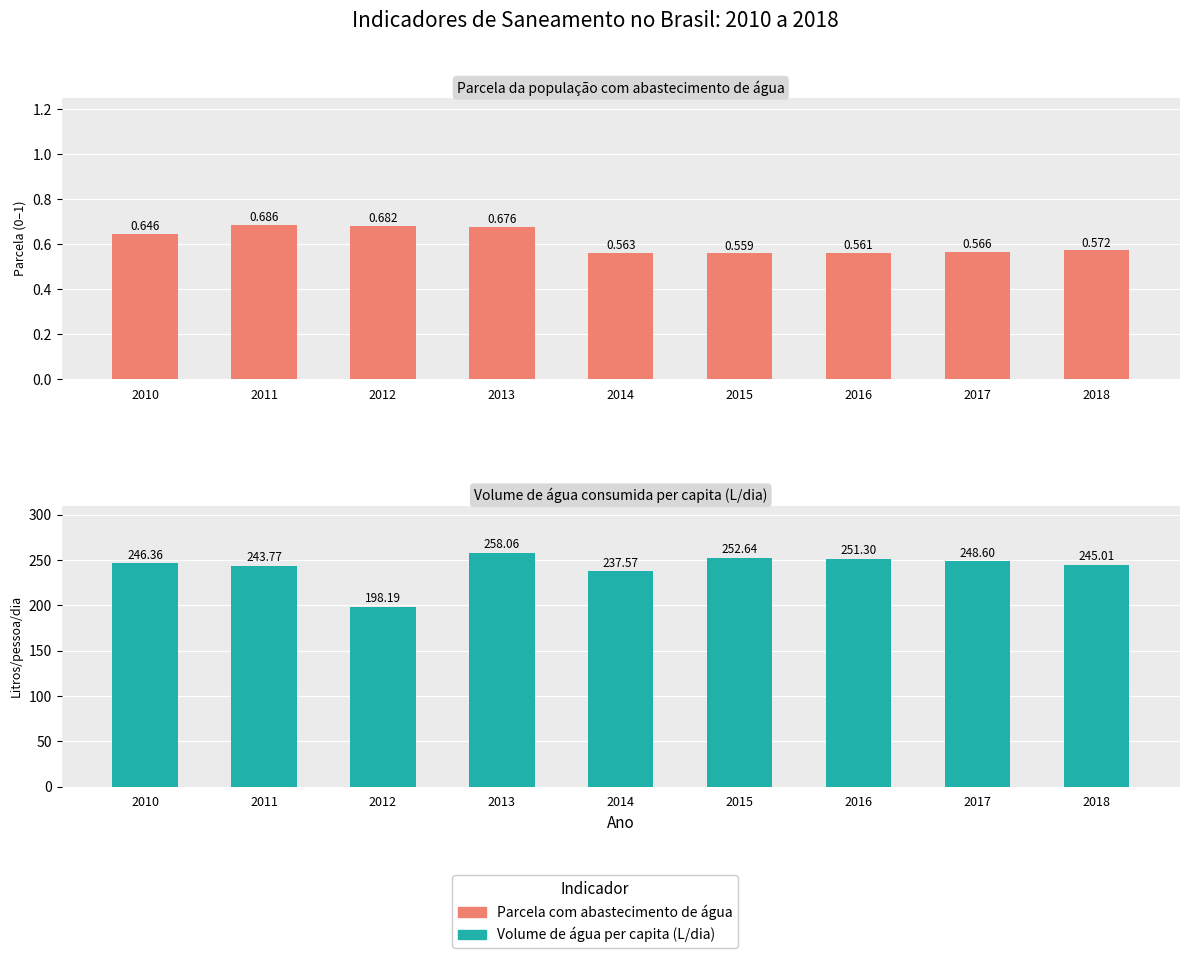

What is the maximum value for Volume de água per capita (L/dia)?

258.1